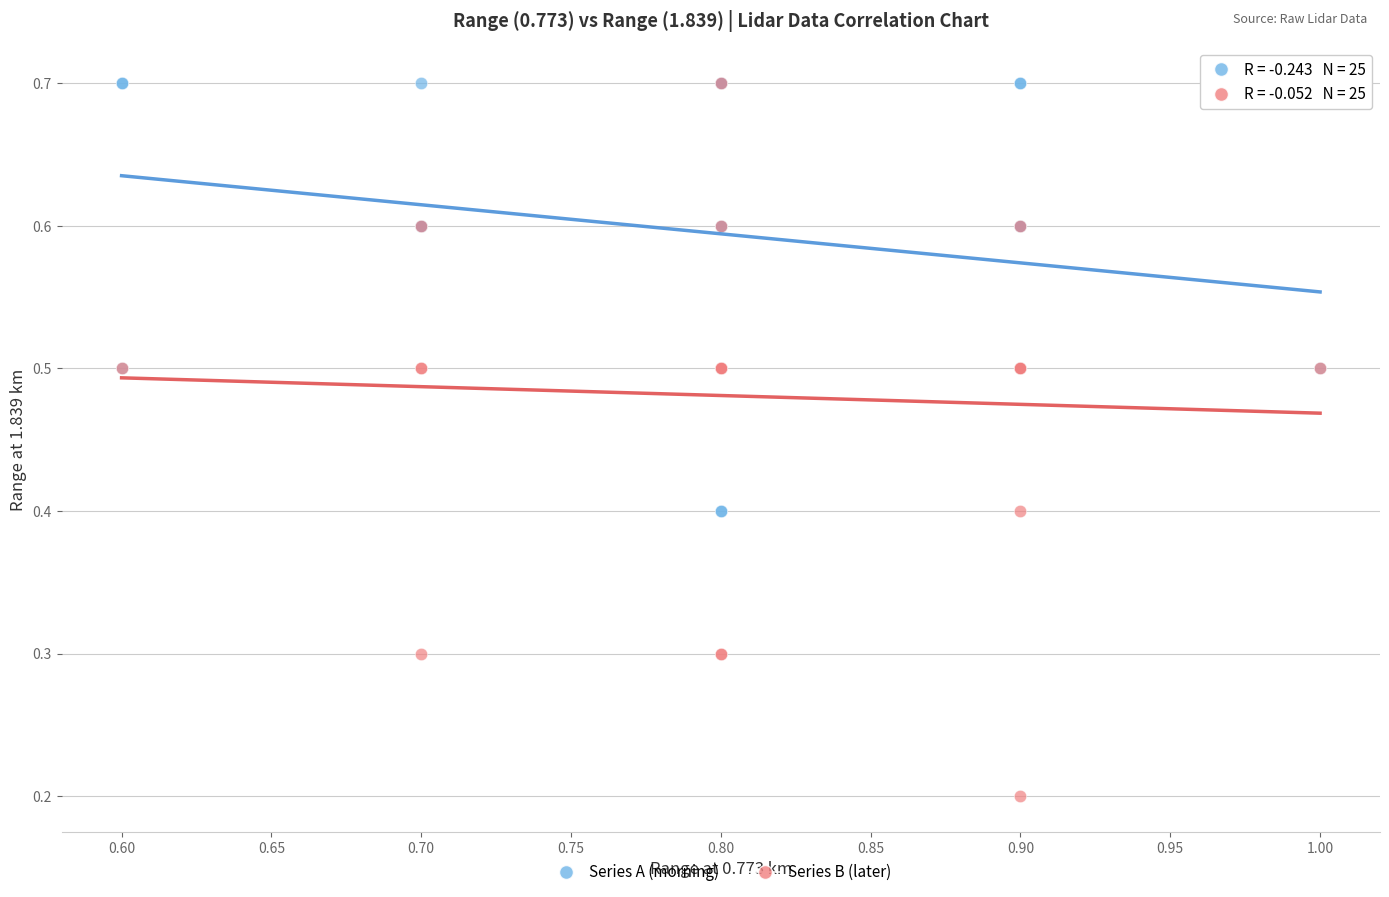

Which series contains the lowest Y value?

Series B (later)